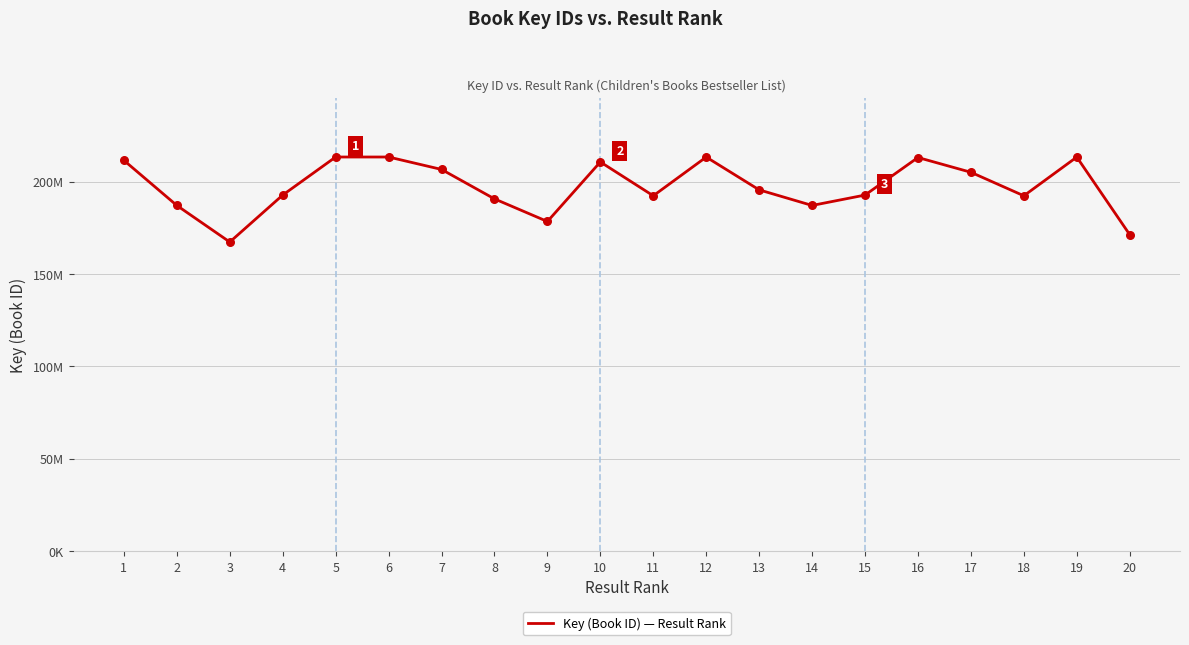

Between 7 and 12, which is larger?

12